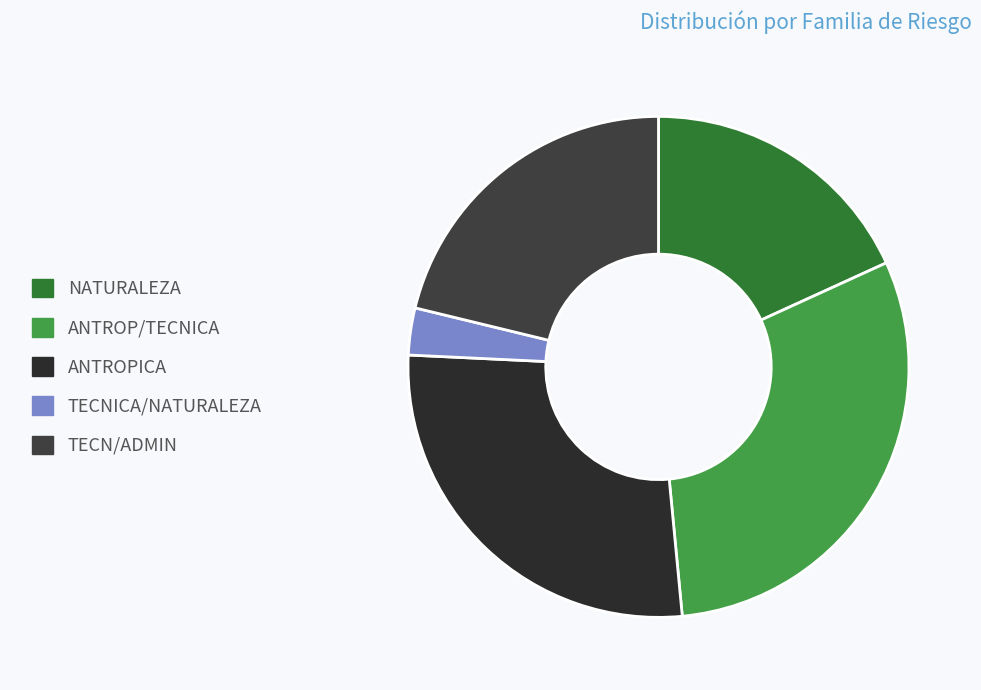

True or false: ANTROP/TECNICA accounts for 21% of the total.

False